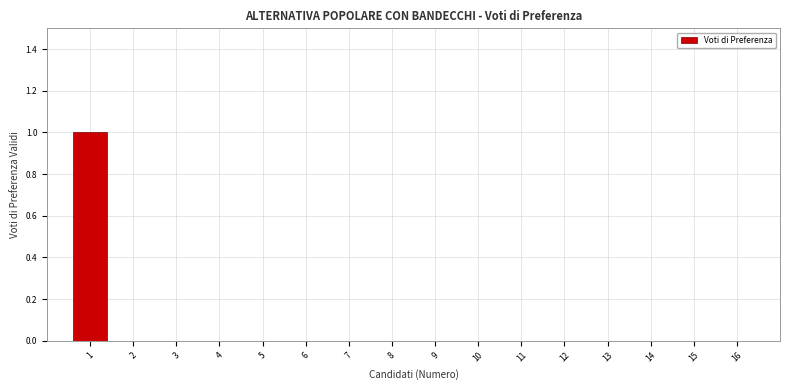

Reading left to right, what are all the values shown in this chart?

1=1	2=0	3=0	4=0	5=0	6=0	7=0	8=0	9=0	10=0	11=0	12=0	13=0	14=0	15=0	16=0